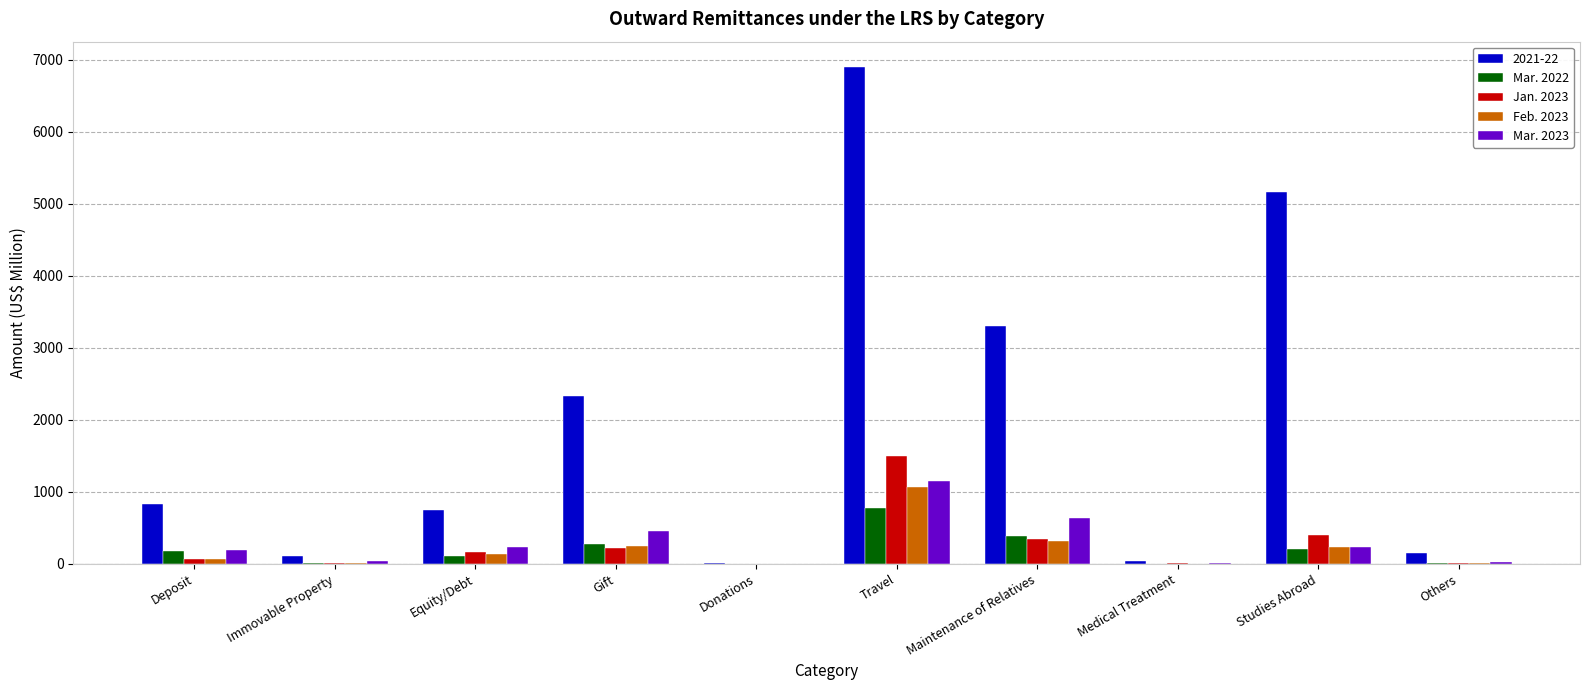

What is the maximum value shown in the chart?

6909.0